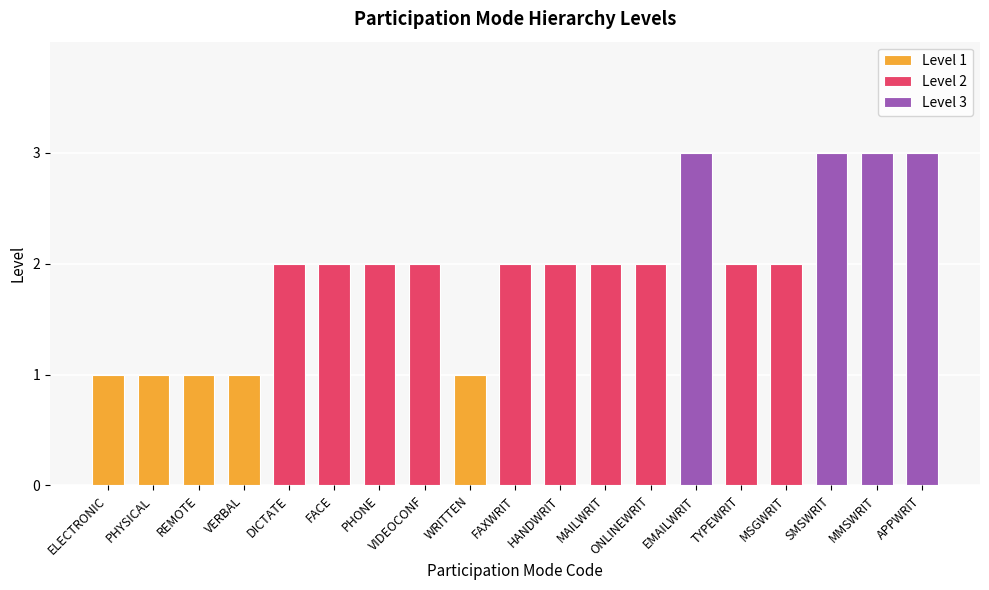

What value does the data have at MSGWRIT?

2